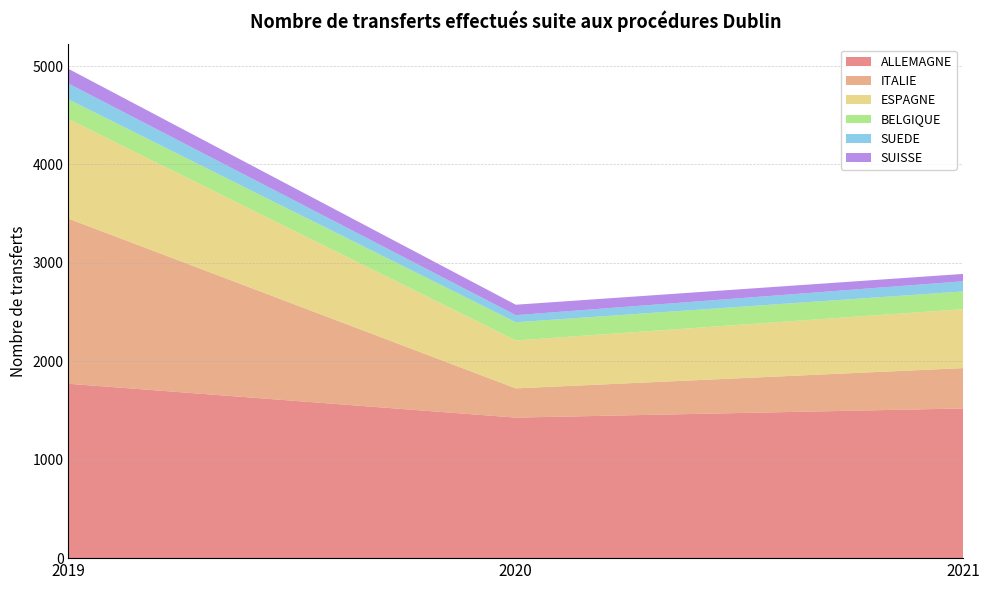

Reading left to right, list all the values displayed in this chart.

ALLEMAGNE: 2019=1772	2020=1428	2021=1521
ITALIE: 2019=1678	2020=297	2021=410
ESPAGNE: 2019=1012	2020=487	2021=599
BELGIQUE: 2019=200	2020=185	2021=180
SUEDE: 2019=161	2020=72	2021=103
SUISSE: 2019=149	2020=106	2021=75